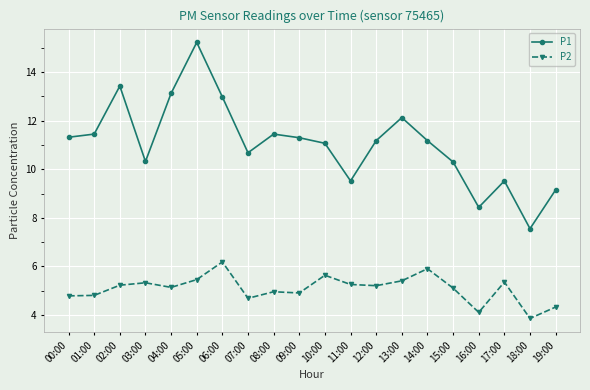

How many values in the P1 series are below 11?

8